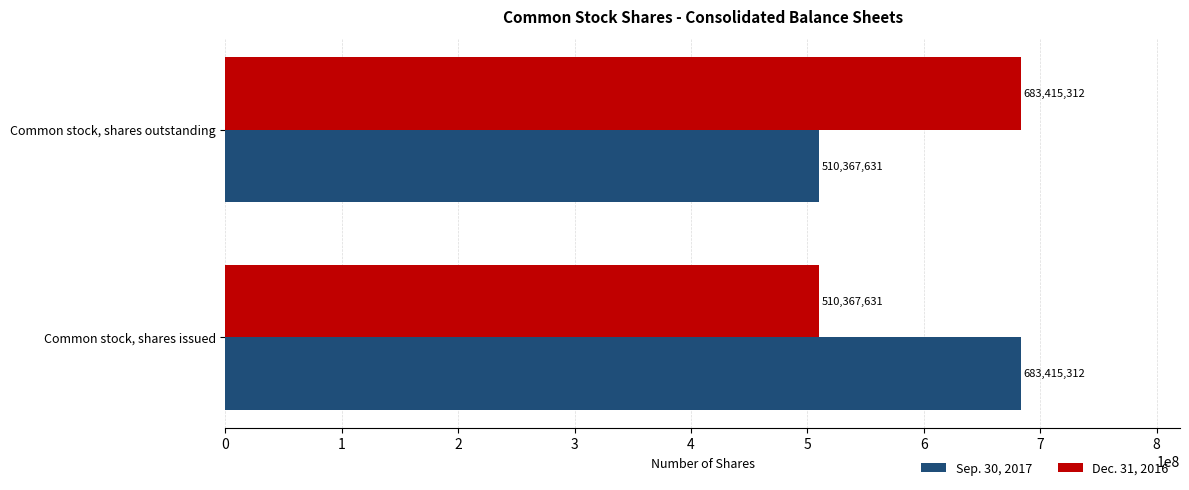

What is the total value across all series at Common stock, shares outstanding?

1193782943